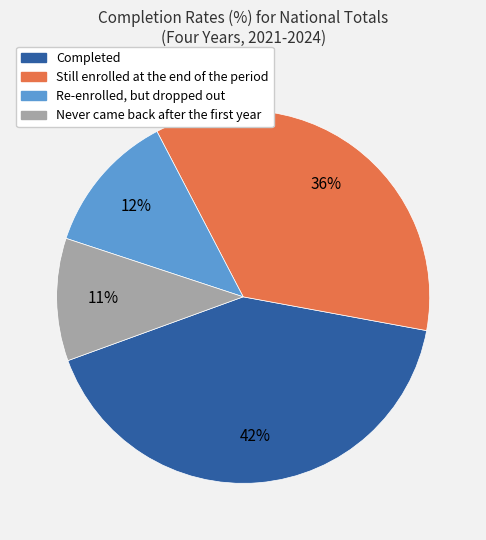

Rank the categories by value from lowest to highest.

Never came back after the first year, Re-enrolled, but dropped out, Still enrolled at the end of the period, Completed